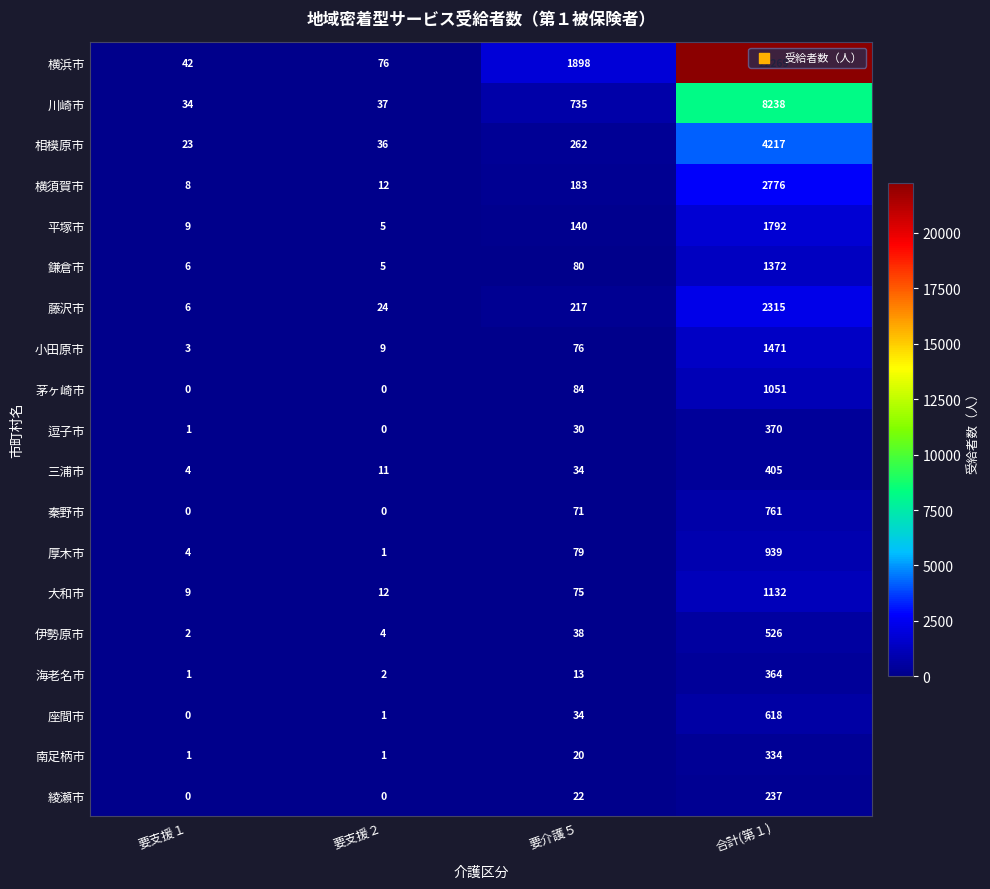

What is the difference between the maximum and minimum values in the 横須賀市 series?

2768